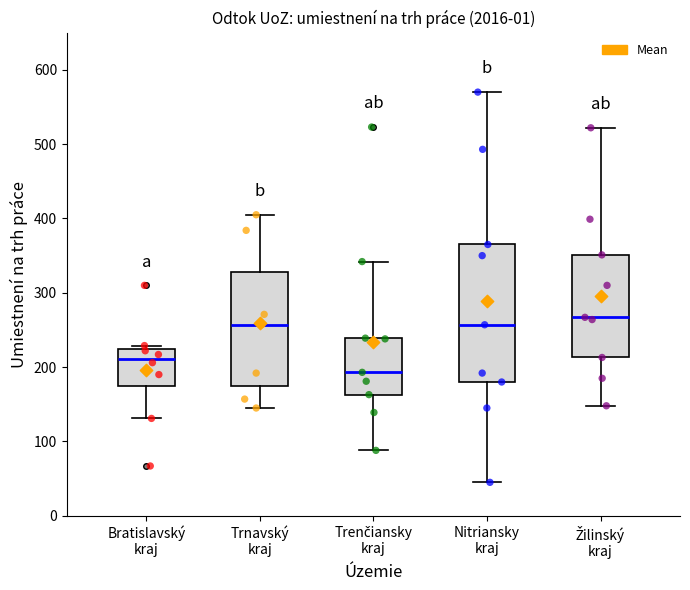

Which box has the highest median line?

Žilinský kraj